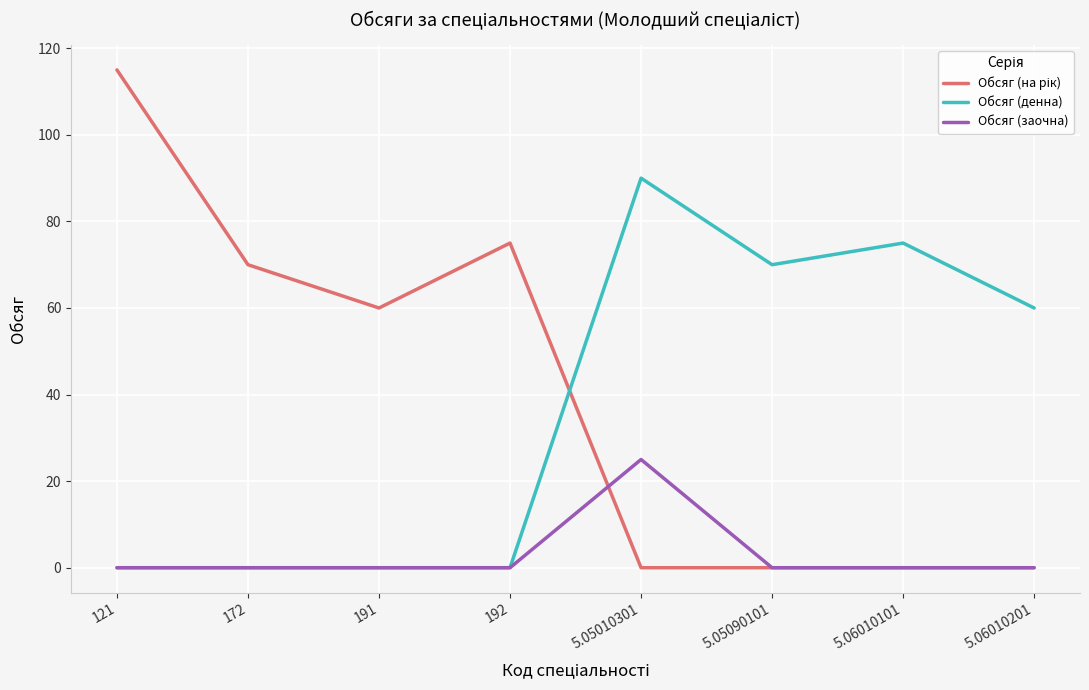

True or false: Обсяг (заочна) has a value of 37 at 5.05010301.

False